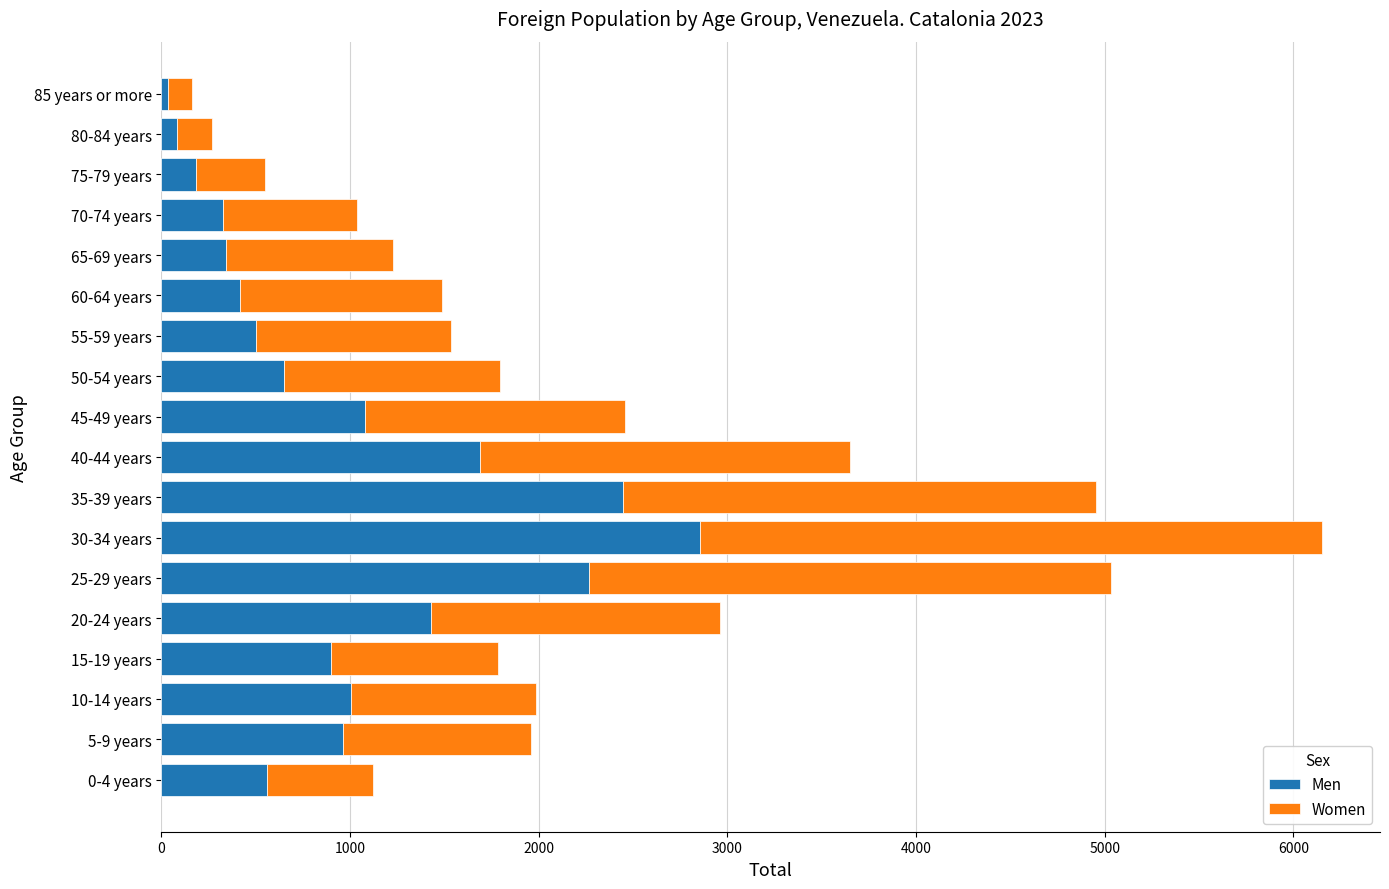

What is the average value of the Men series?

984